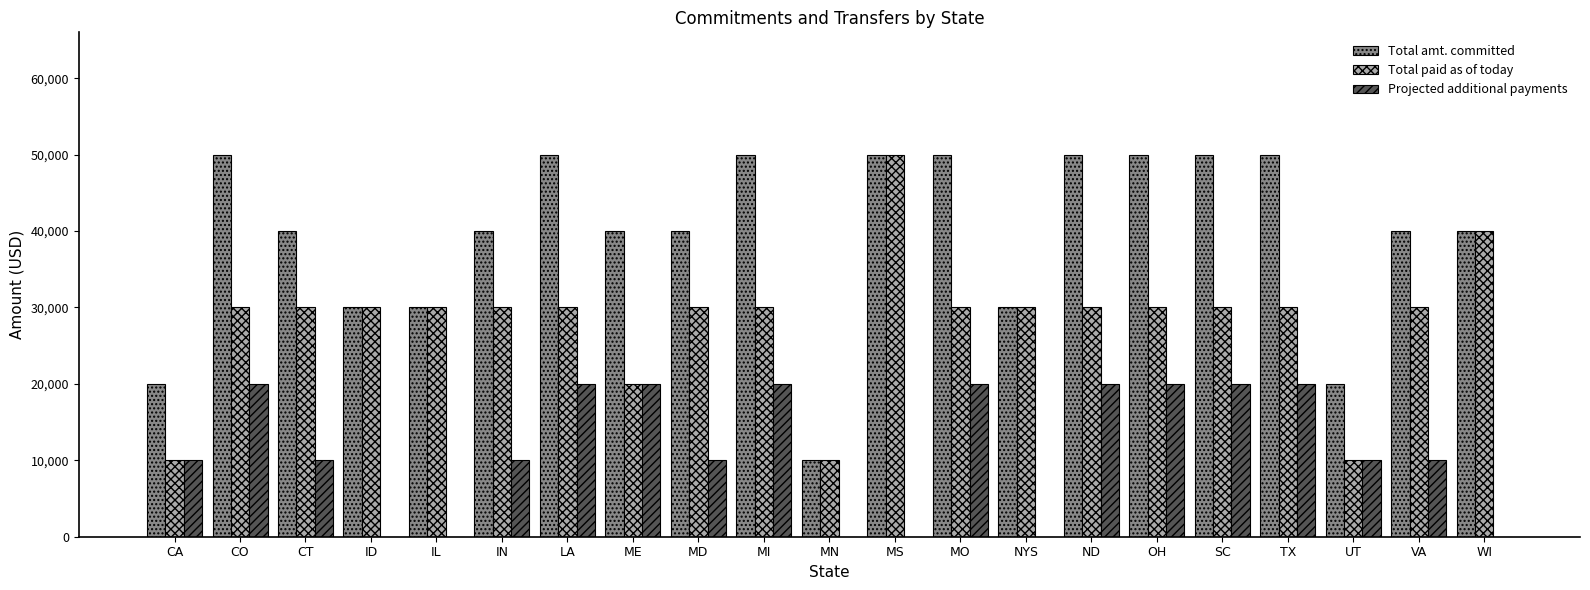

What are all the series names shown in the legend?

Total amt. committed, Total paid as of today, Projected additional payments